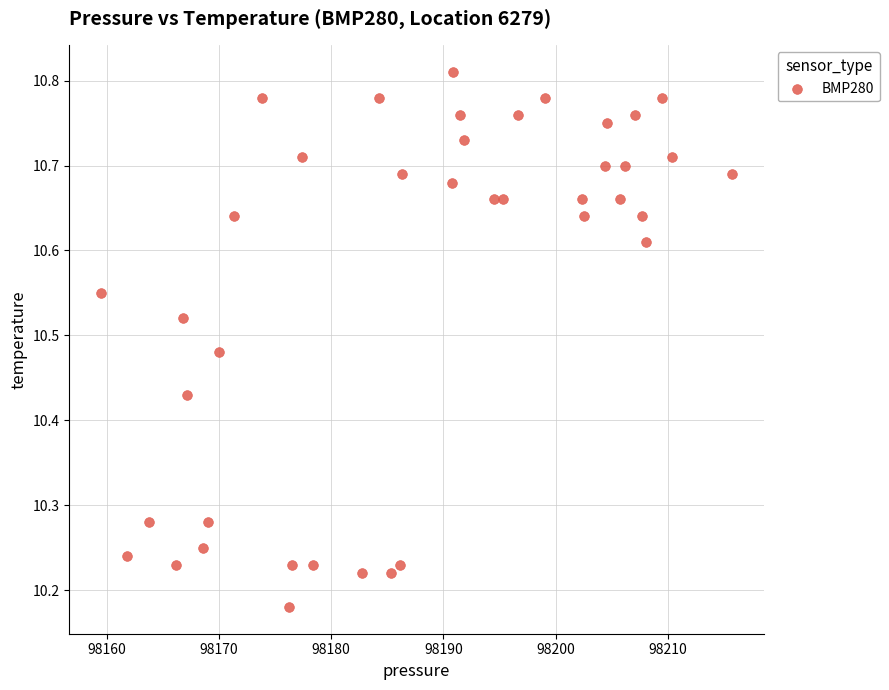

What is the range of Y values (max minus min)?

0.6